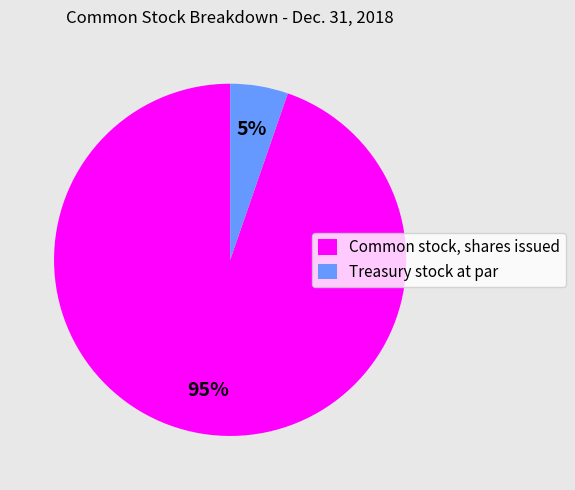

Which category has the biggest portion of the pie?

Common stock, shares issued